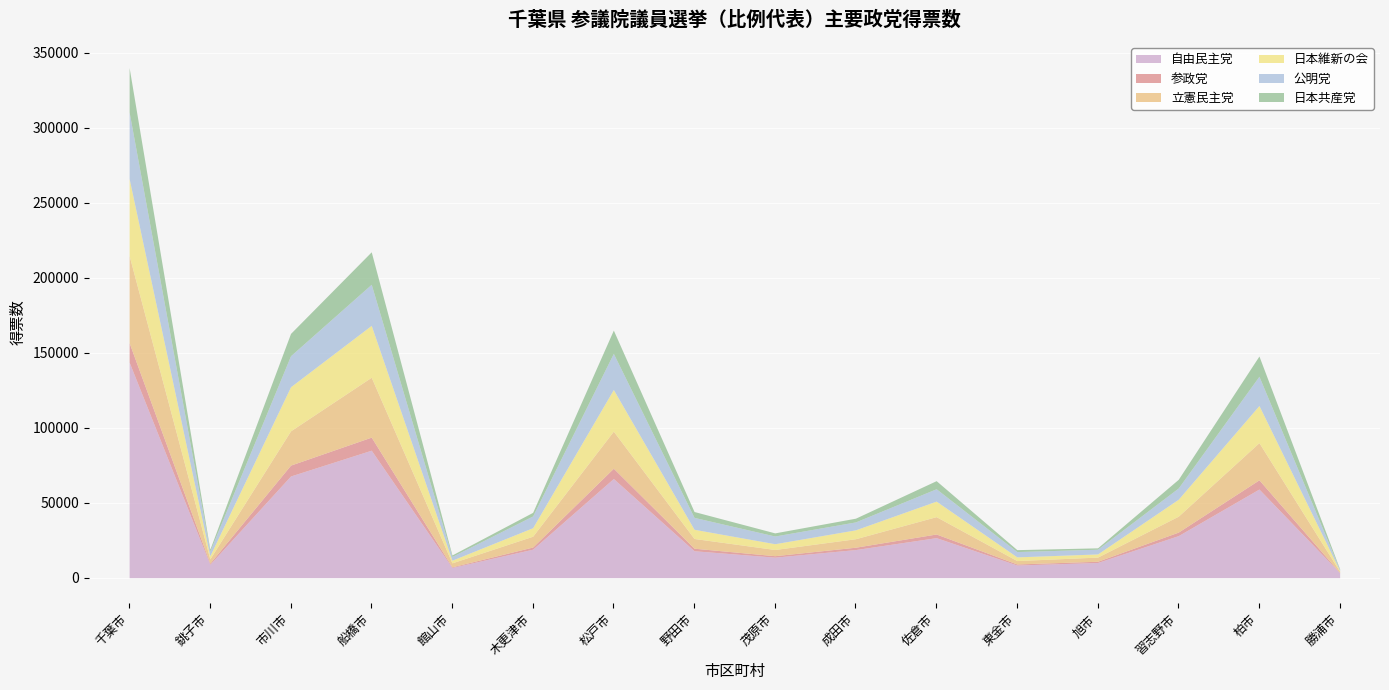

Which series has the largest total across all categories?

自由民主党